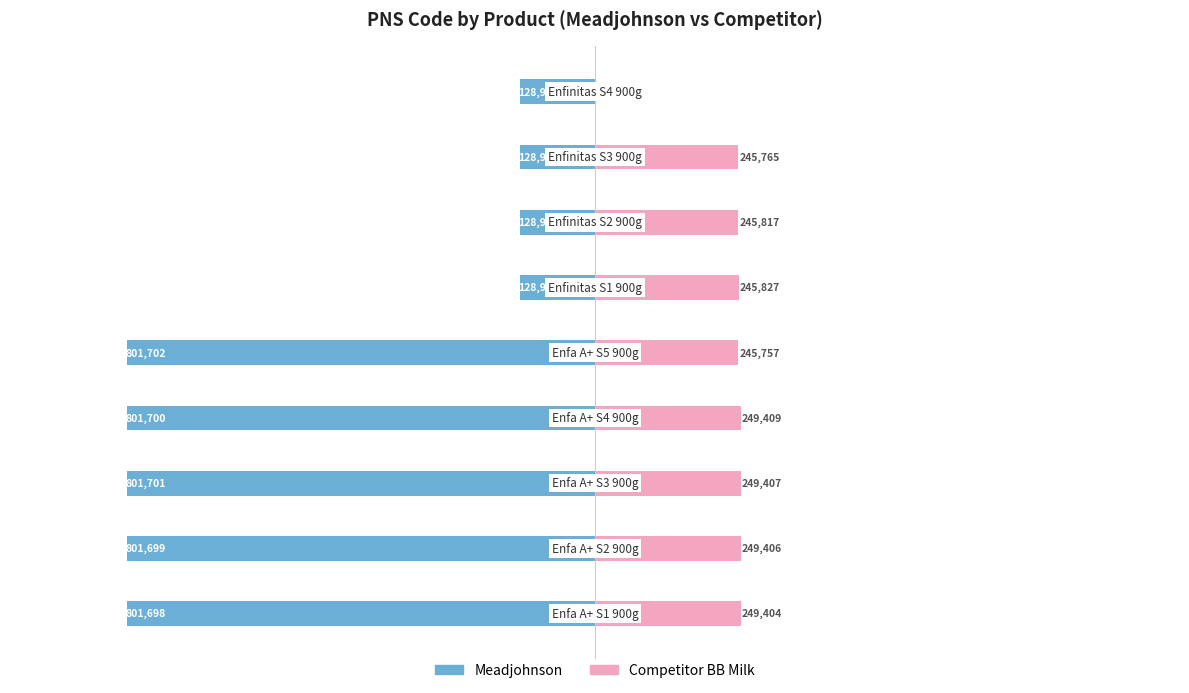

Reading left to right, what are all the values shown in this chart?

Meadjohnson: -801698	-801699	-801701	-801700	-801702	-128954	-128956	-128959	-128964
Competitor BB Milk: 249404	249406	249407	249409	245757	245827	245817	245765	0